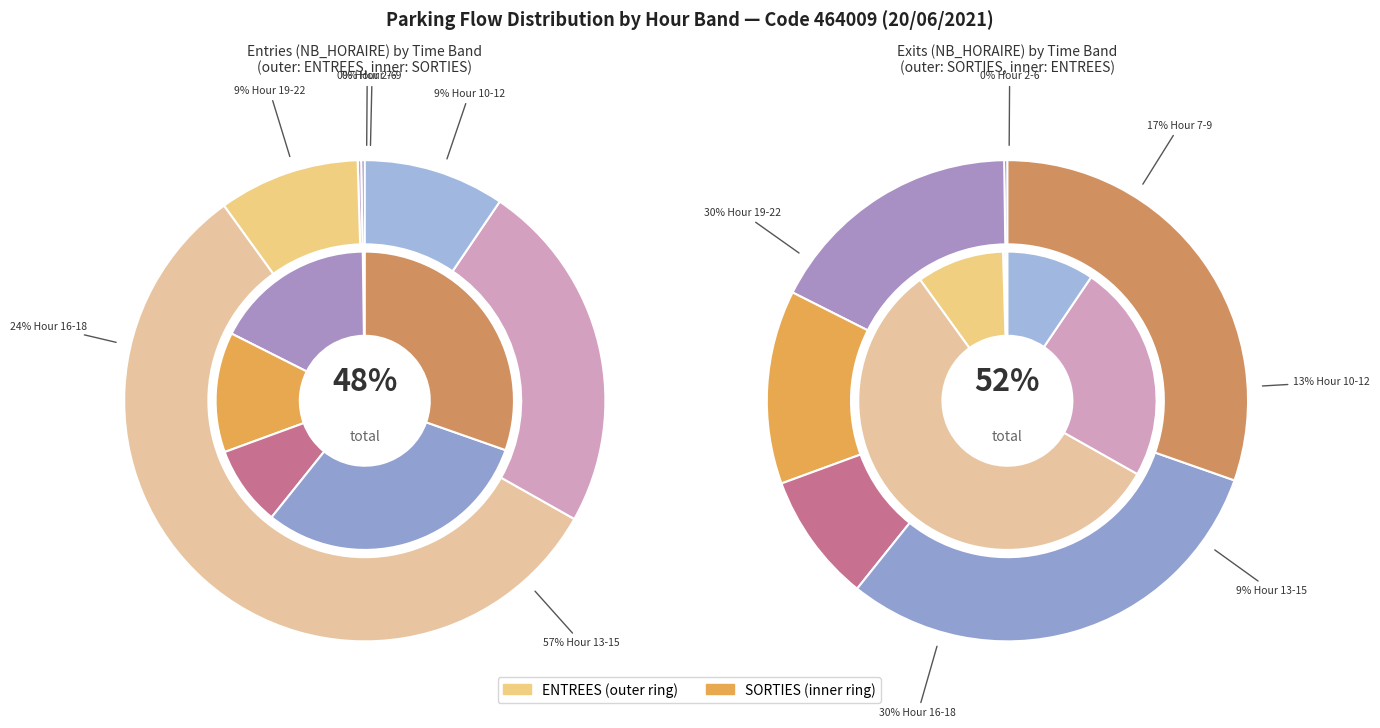

To the nearest percent, what is the difference between the largest and smallest slice percentages?

29%